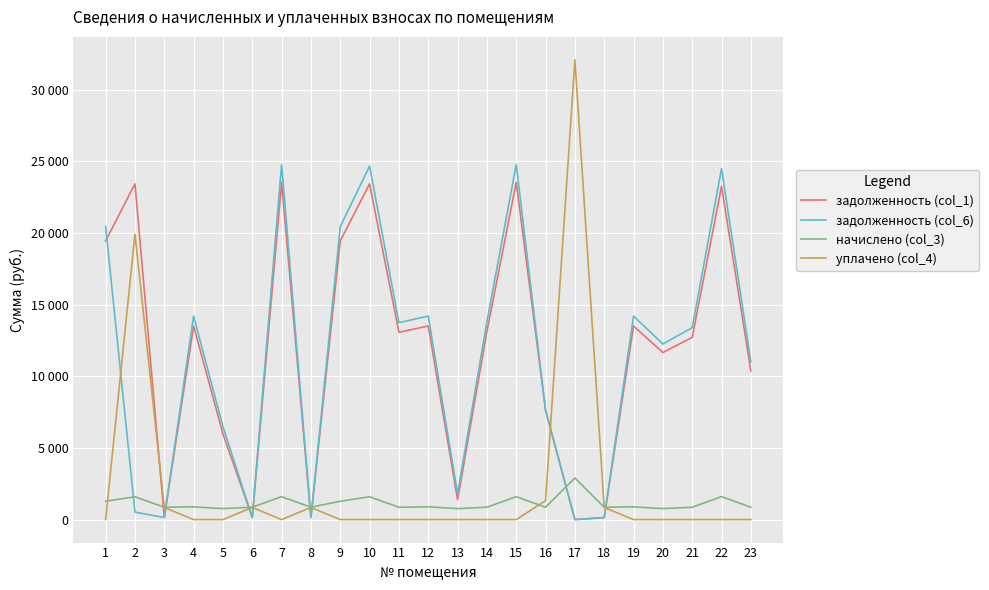

Does the chart have visible grid lines?

Yes